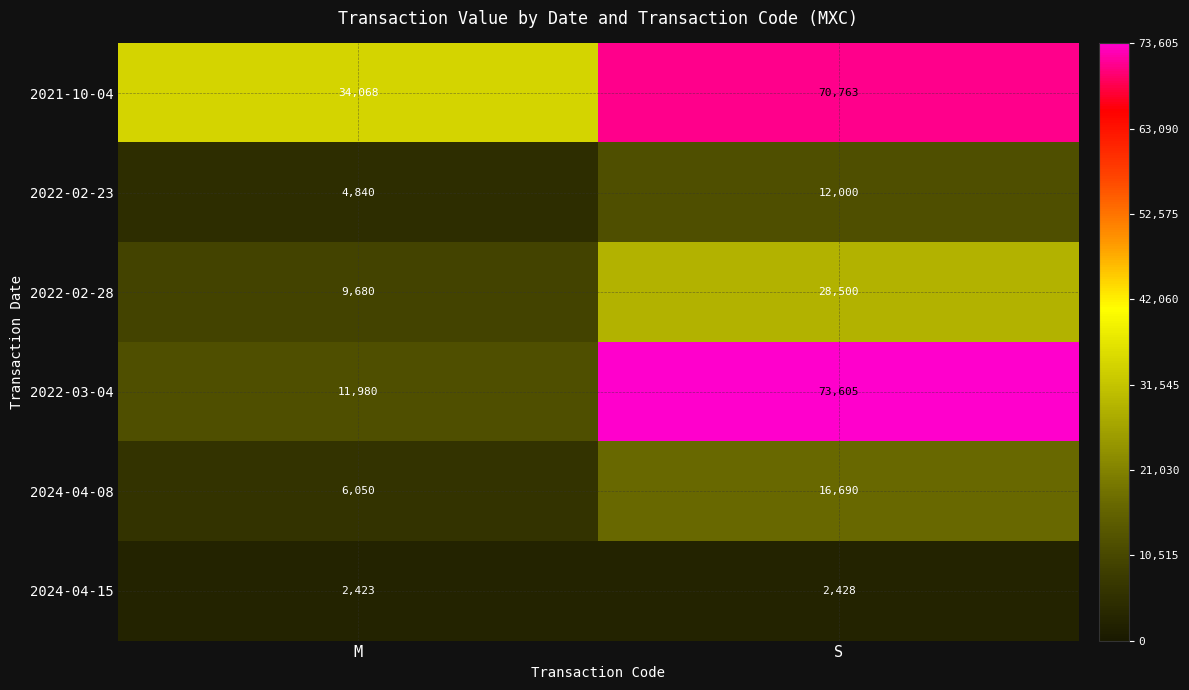

Between M and S, which series saw the biggest shift?

2022-03-04